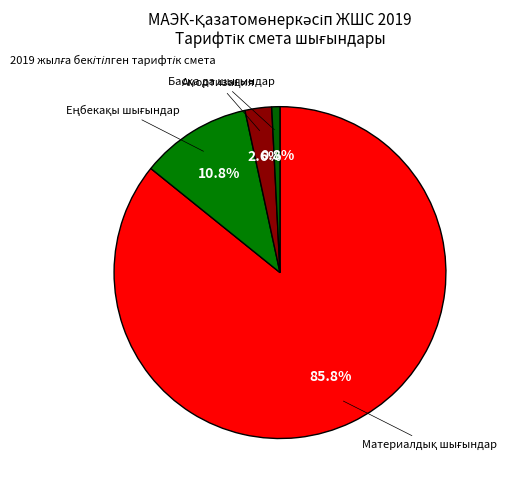

Count the number of slices in the pie.

4